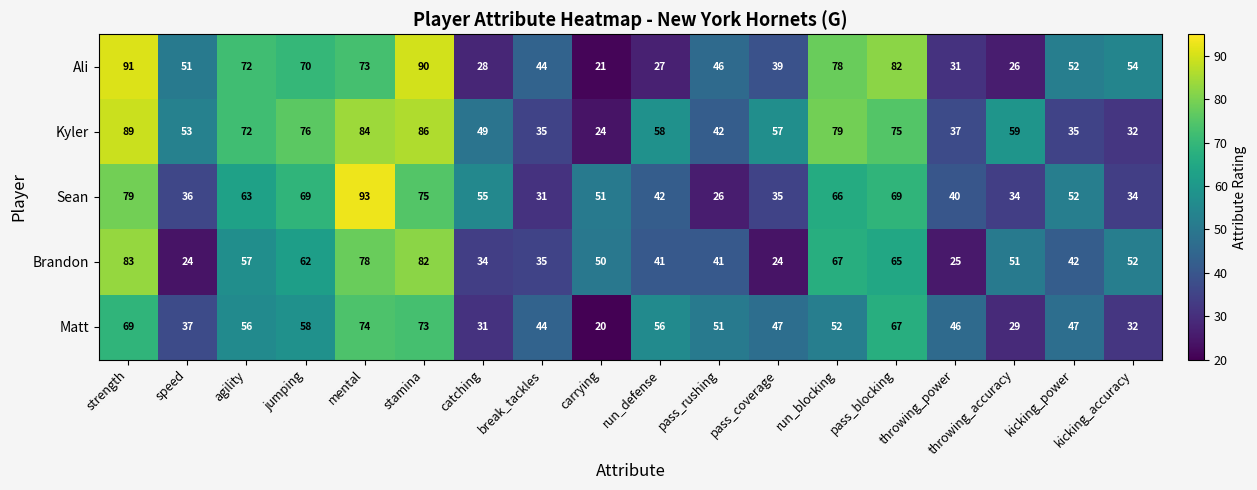

At which category does the chart reach its peak across all series?

mental